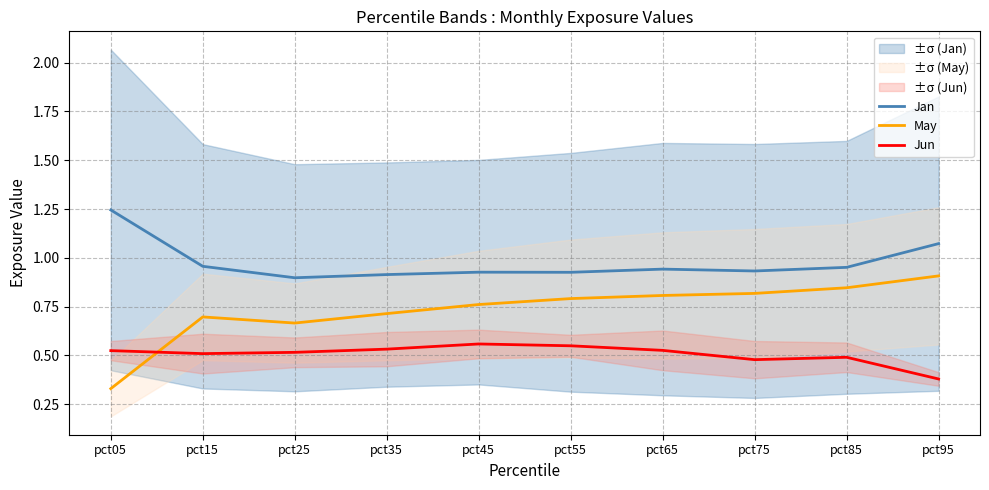

List the series in order of their peak value, highest first.

Jan, May, Jun